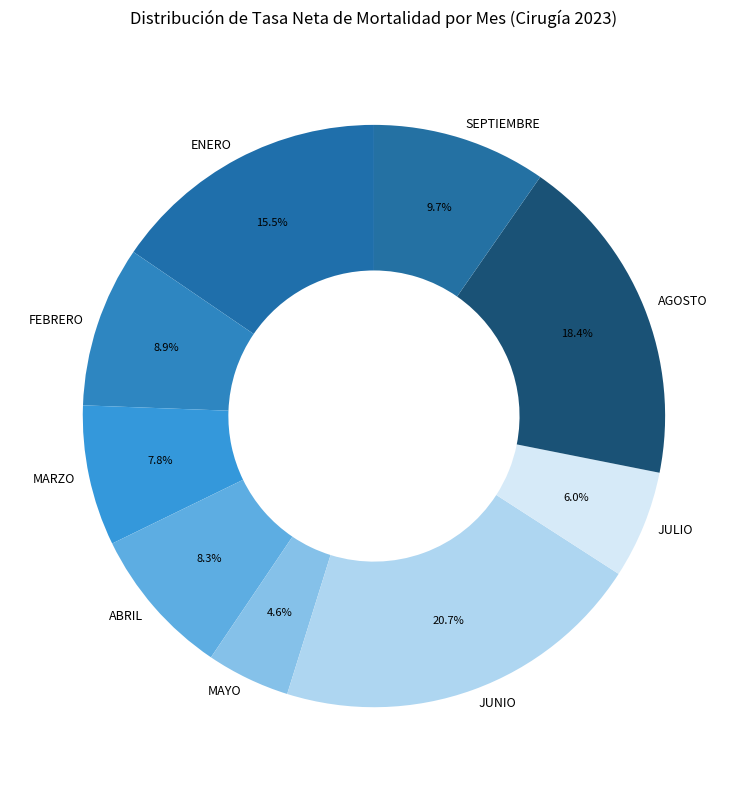

To the nearest percent, what portion does MARZO represent?

8%